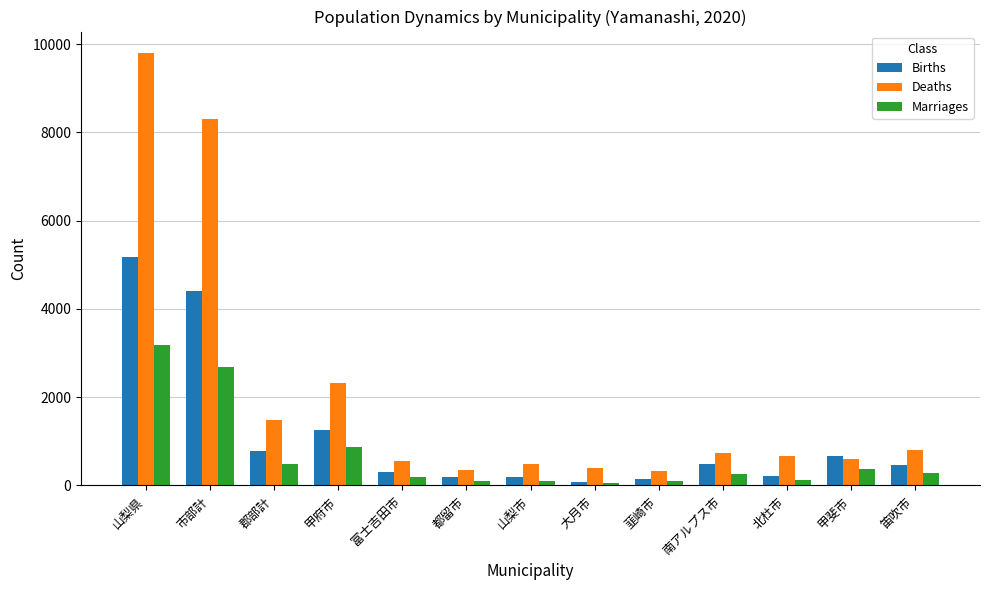

Does the chart contain any negative values?

No